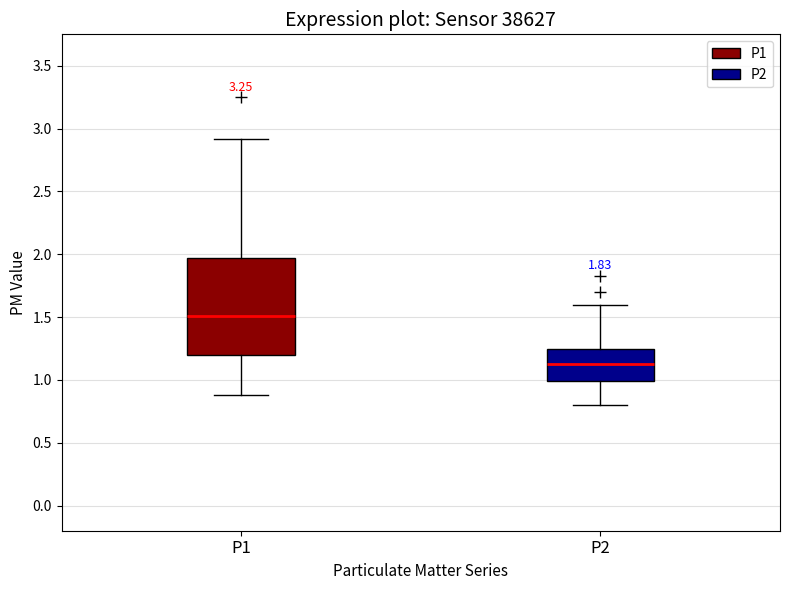

Which box is the tallest, from its lower edge to its upper edge?

P1